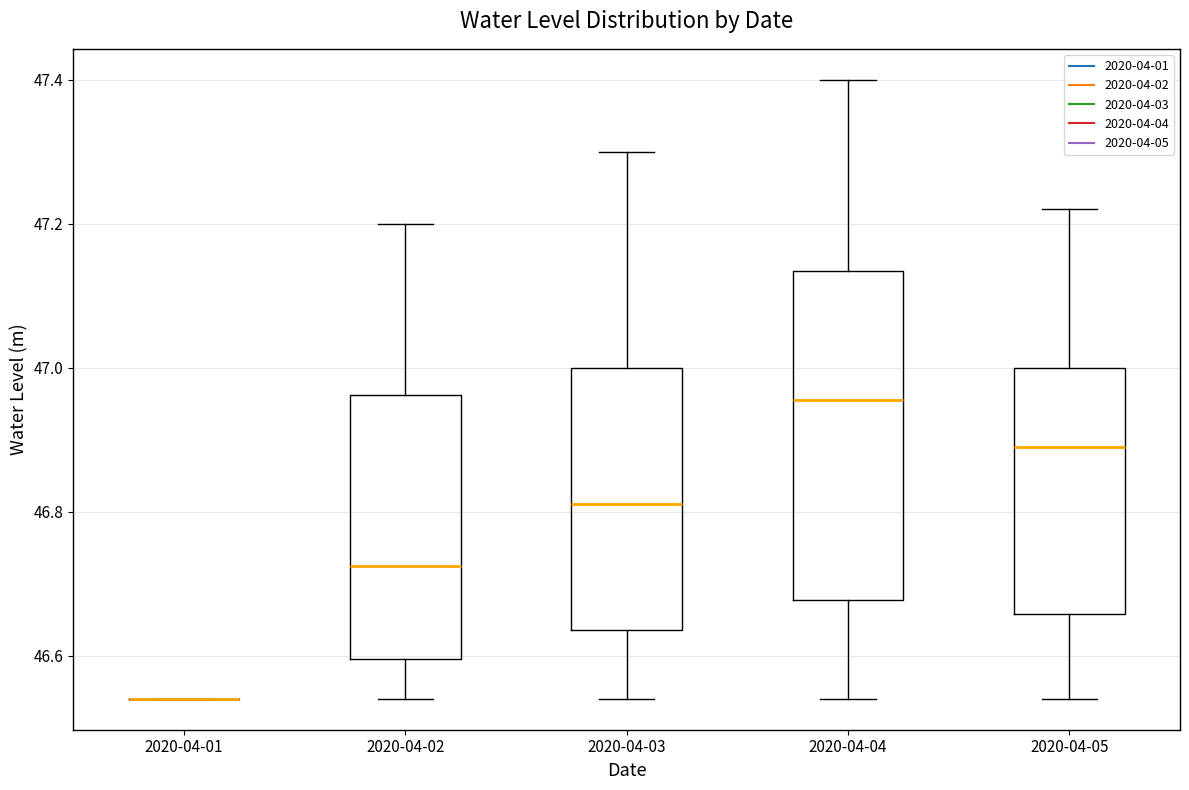

Reading left to right, read every box against the y-axis: the position of its median line, the range the box covers, and the ends of its whiskers. The values are not printed on the chart, so give them approximately, as read against the axis.

2020-04-01: box collapsed to a line at 46.54, whiskers 46.54 to 46.54
2020-04-02: median 46.72, box 46.60 to 46.96, whiskers 46.54 to 47.20
2020-04-03: median 46.82, box 46.64 to 47.00, whiskers 46.54 to 47.30
2020-04-04: median 46.96, box 46.68 to 47.14, whiskers 46.54 to 47.40
2020-04-05: median 46.90, box 46.66 to 47.00, whiskers 46.54 to 47.22